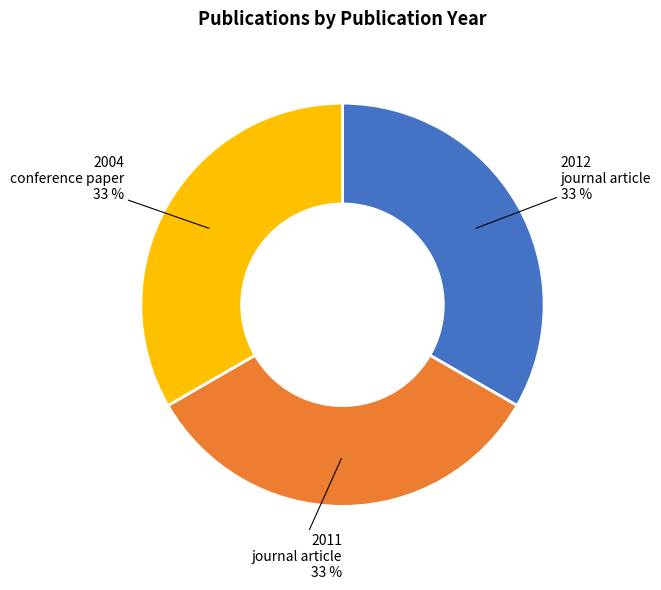

Is there any slice that represents more than half of the pie?

No